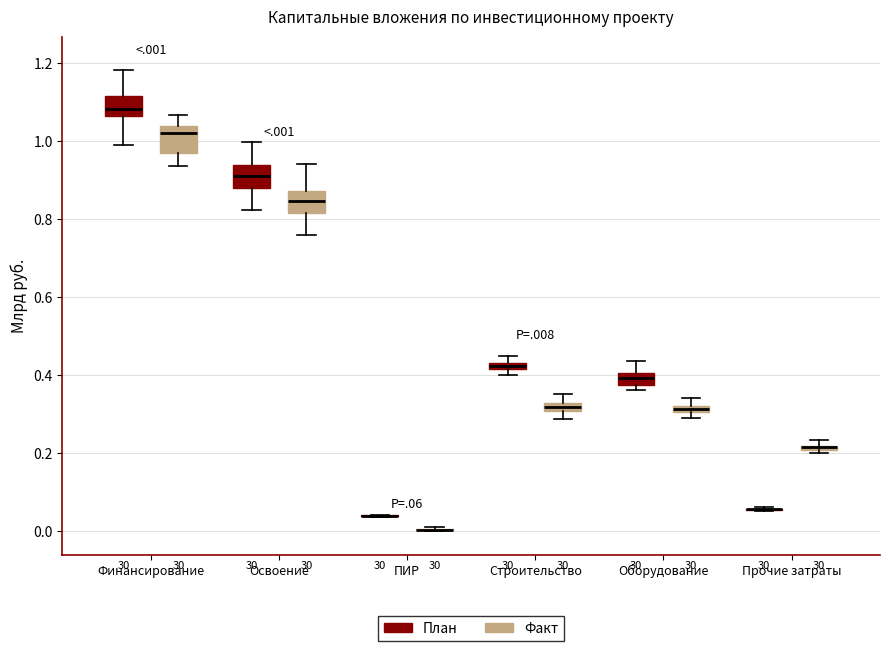

Where does the median line of the box for Финансирование (Факт) sit on the y-axis? The values are not printed on the chart, so give them approximately, as read against the axis.

1.02